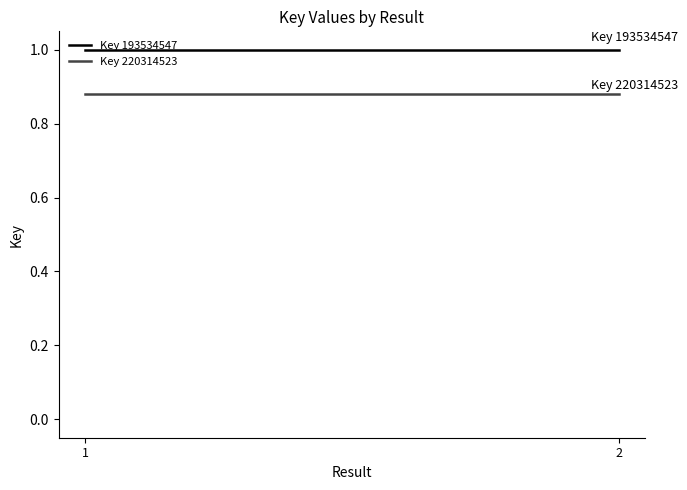

At which category is the sum across all series the highest?

1